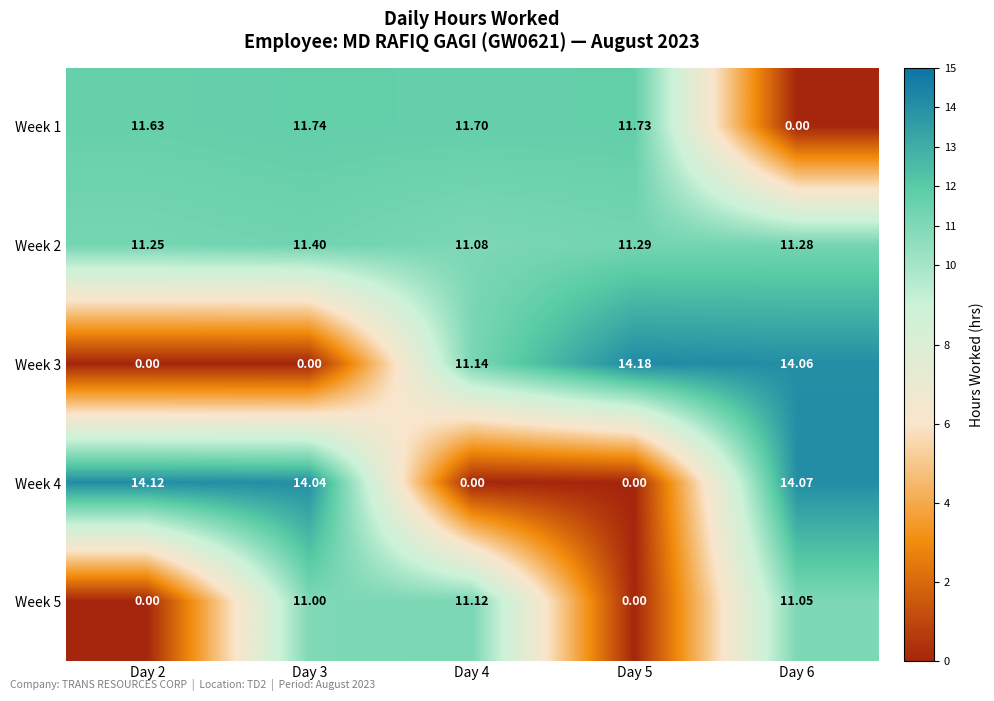

Is the value of Week 2 at Day 4 greater than the value of Week 4 at Day 5?

Yes